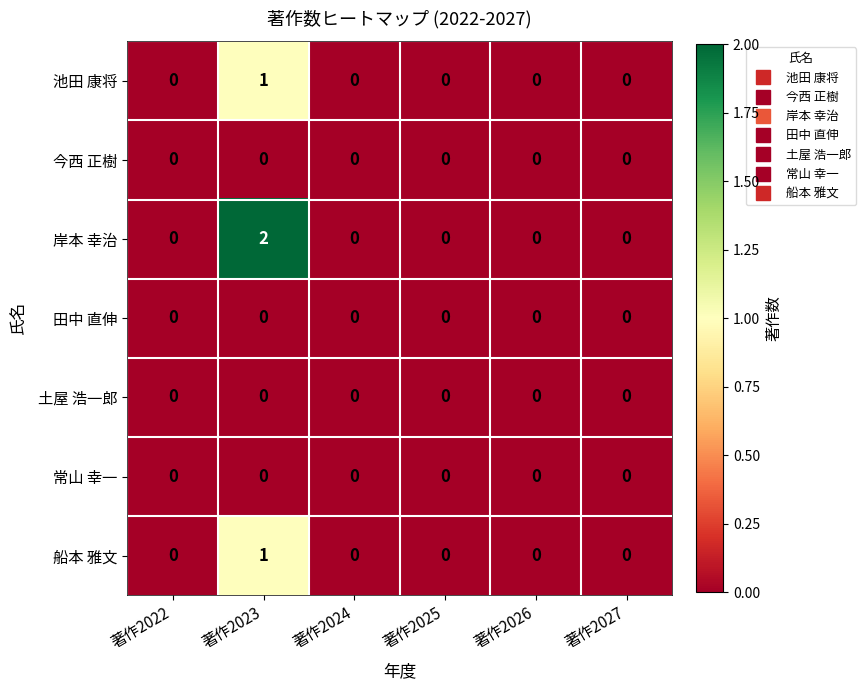

Which label corresponds to the largest value in the chart?

著作2023